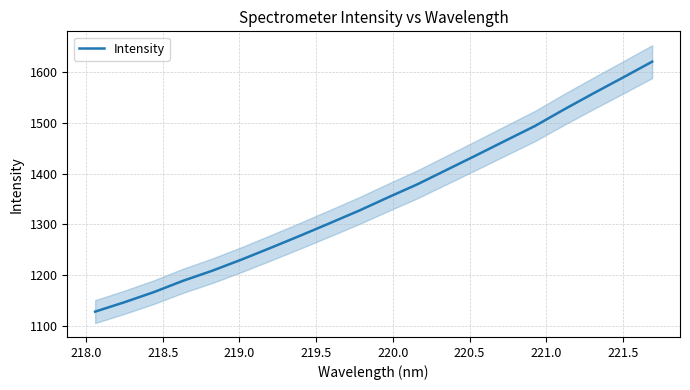

What is the average value?

1352.8